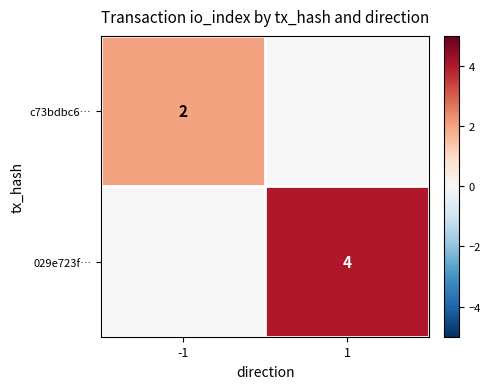

What is the total value across all series at -1?

2